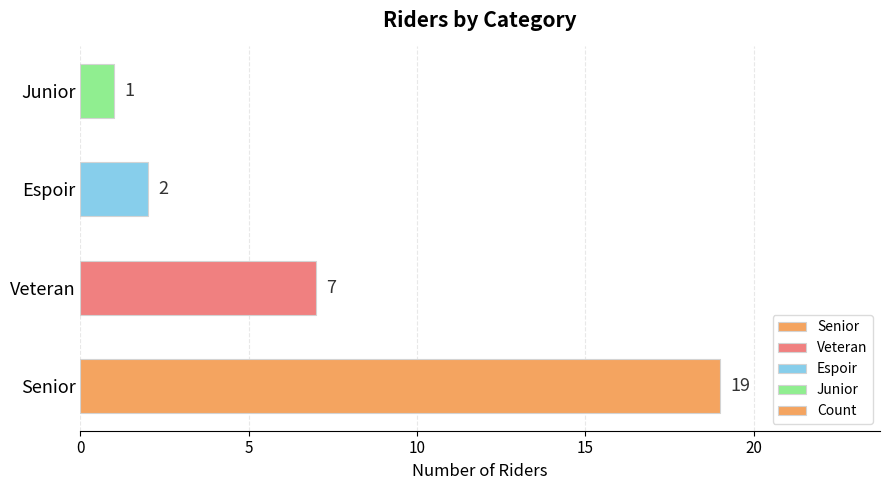

List the labels in order of value, largest first.

Senior, Veteran, Espoir, Junior